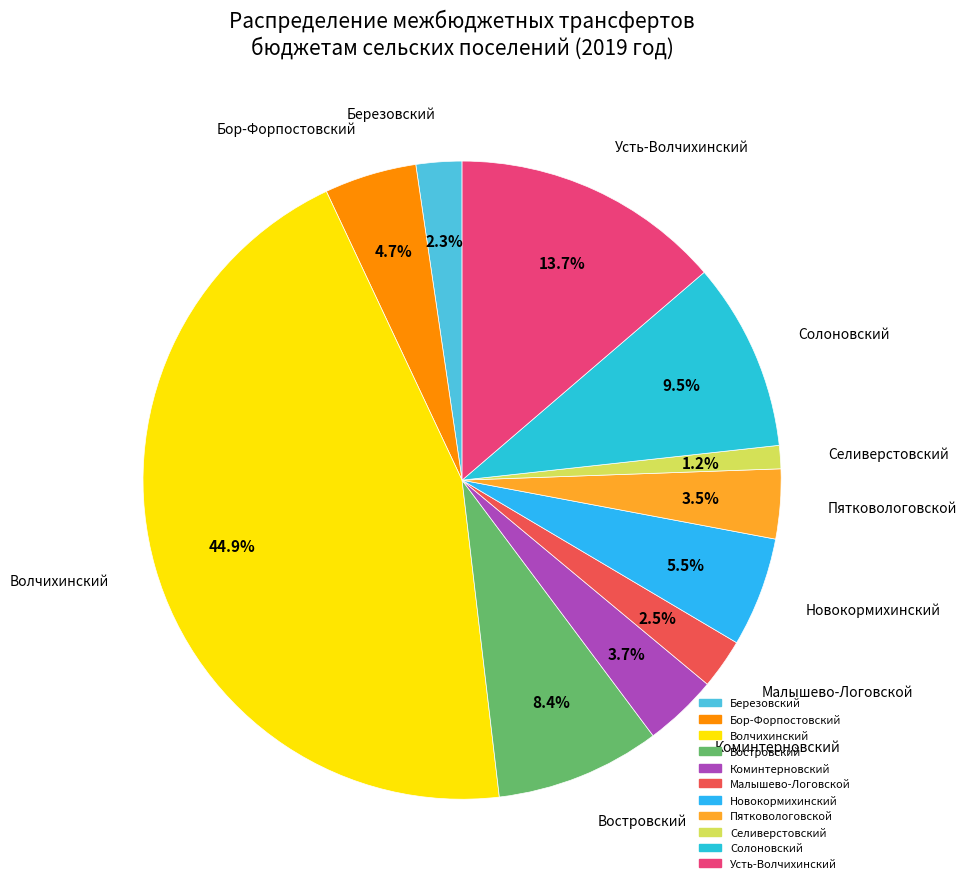

What percentage is NOT represented by Усть-Волчихинский?

86.3%